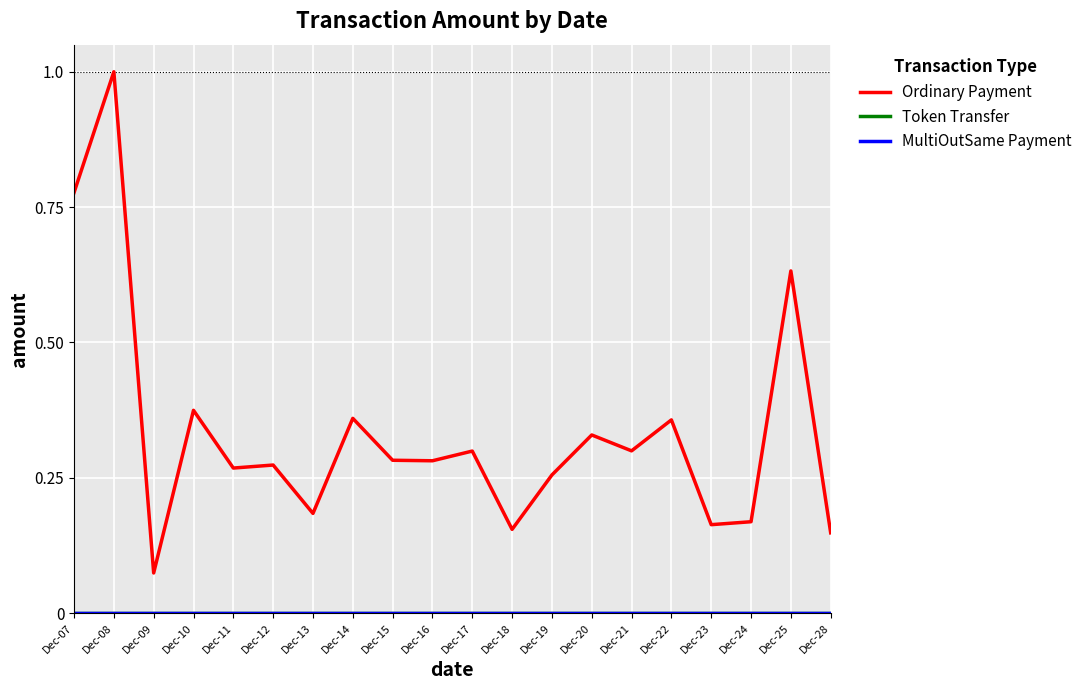

Reading left to right, what are all the values shown in this chart?

Ordinary Payment: Dec-07=0.8	Dec-08=1.0	Dec-09=0.1	Dec-10=0.4	Dec-11=0.3	Dec-12=0.3	Dec-13=0.2	Dec-14=0.4	Dec-15=0.3	Dec-16=0.3	Dec-17=0.3	Dec-18=0.2	Dec-19=0.3	Dec-20=0.3	Dec-21=0.3	Dec-22=0.4	Dec-23=0.2	Dec-24=0.2	Dec-25=0.6	Dec-28=0.1
Token Transfer: Dec-07=0.0	Dec-08=0.0	Dec-09=0.0	Dec-10=0.0	Dec-11=0.0	Dec-12=0.0	Dec-13=0.0	Dec-14=0.0	Dec-15=0.0	Dec-16=0.0	Dec-17=0.0	Dec-18=0.0	Dec-19=0.0	Dec-20=0.0	Dec-21=0.0	Dec-22=0.0	Dec-23=0.0	Dec-24=0.0	Dec-25=0.0	Dec-28=0.0
MultiOutSame Payment: Dec-07=0.0	Dec-08=0.0	Dec-09=0.0	Dec-10=0.0	Dec-11=0.0	Dec-12=0.0	Dec-13=0.0	Dec-14=0.0	Dec-15=0.0	Dec-16=0.0	Dec-17=0.0	Dec-18=0.0	Dec-19=0.0	Dec-20=0.0	Dec-21=0.0	Dec-22=0.0	Dec-23=0.0	Dec-24=0.0	Dec-25=0.0	Dec-28=0.0